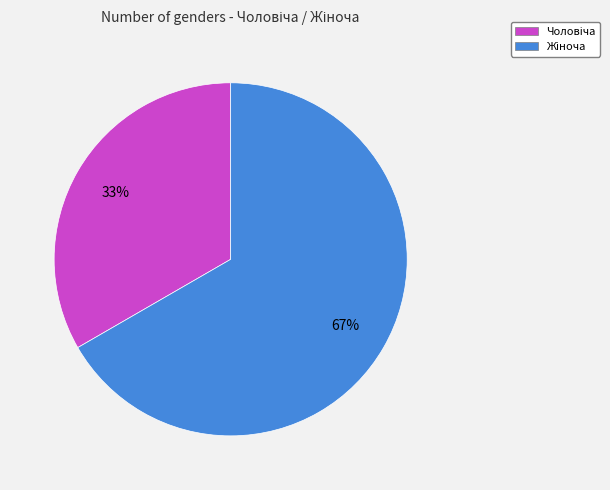

To the nearest percent, what is the average slice percentage?

50%